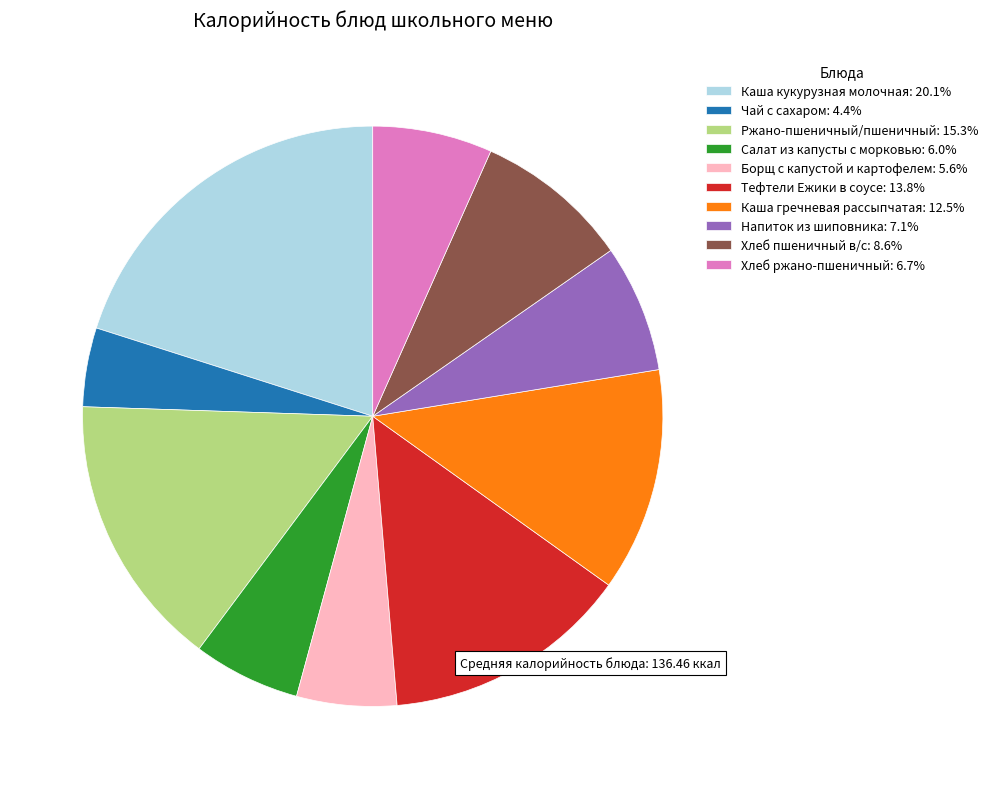

What is the smallest slice in the pie chart?

Чай с сахаром